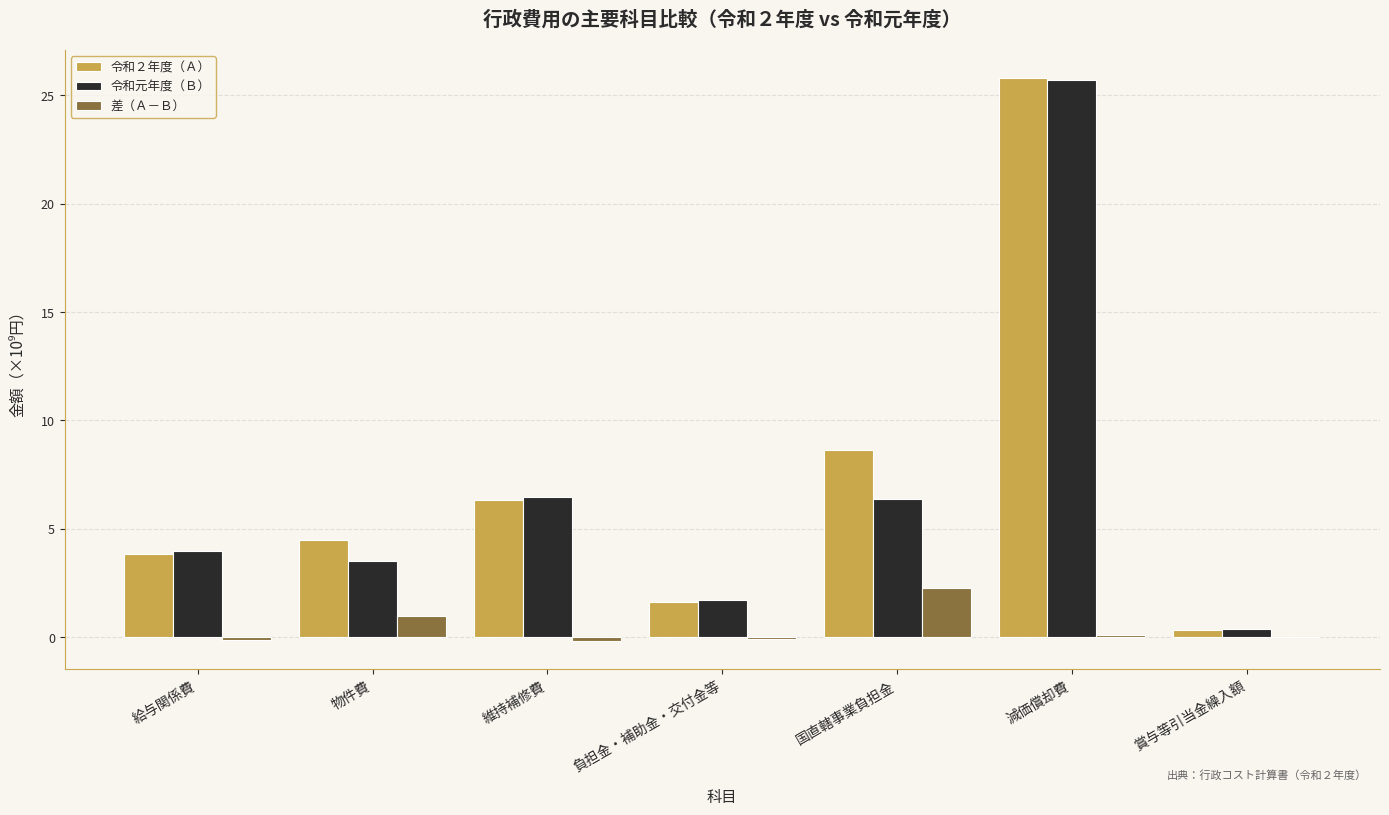

What is the sum of all 差（Ａ－Ｂ） values?

2.9